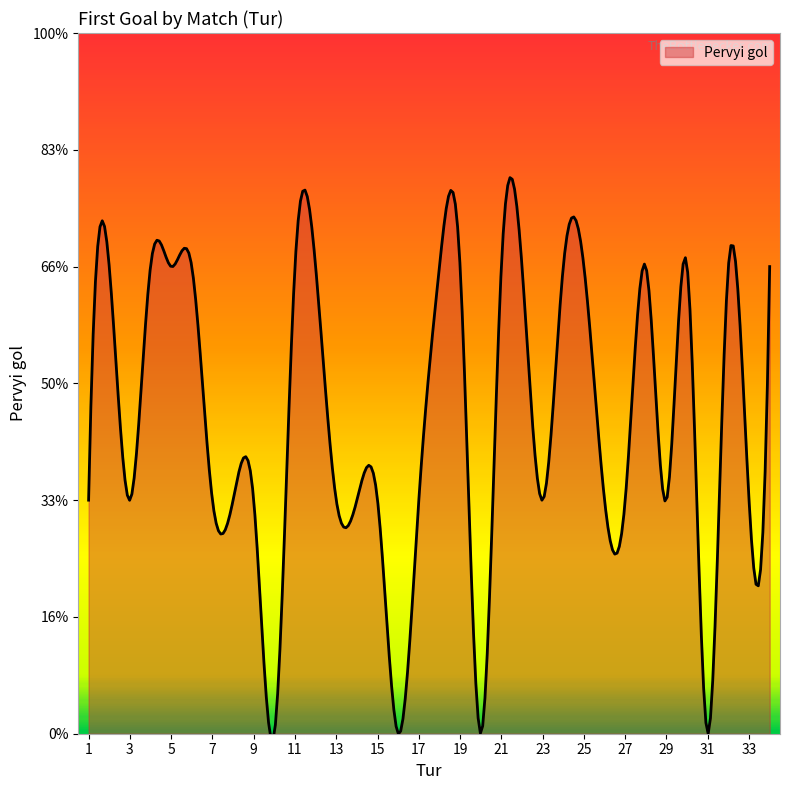

Where is the first local minimum?

3